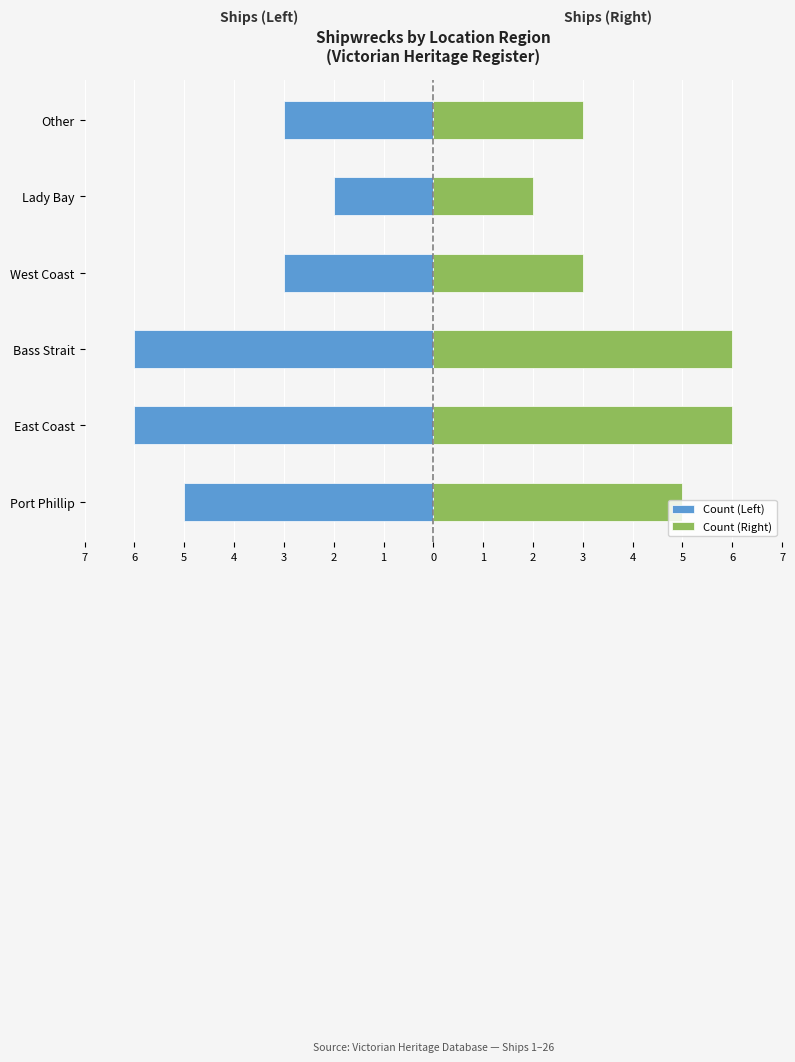

What is the value of the Count (Right) bar at the 5th from the left?

2